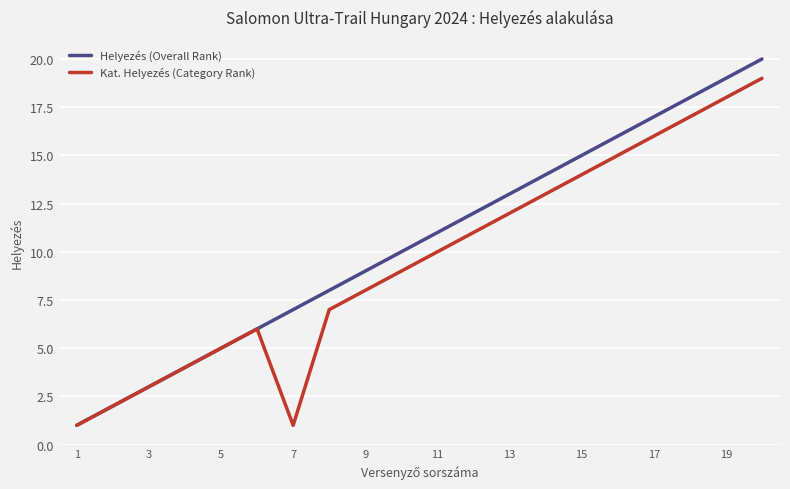

Rank the series by their average value, from lowest to highest.

Kat. Helyezés (Category Rank), Helyezés (Overall Rank)